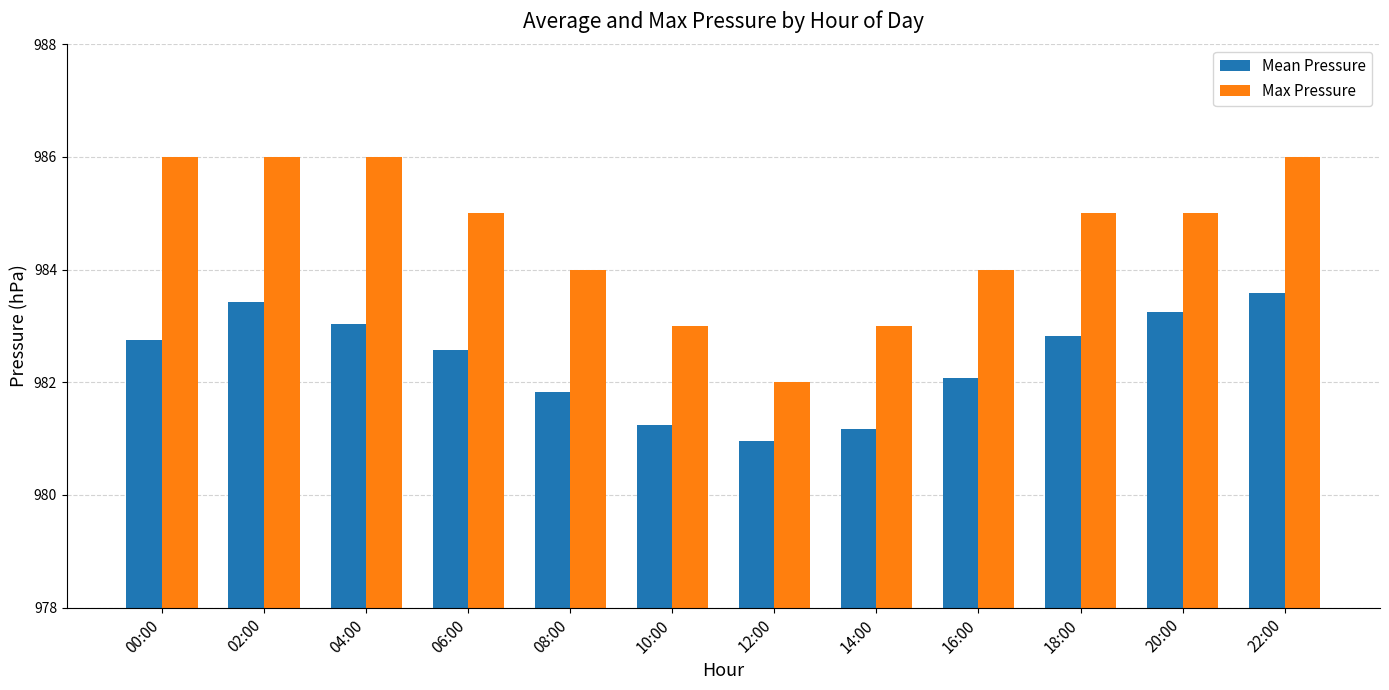

Rank the series by their average value, from highest to lowest.

Max Pressure, Mean Pressure